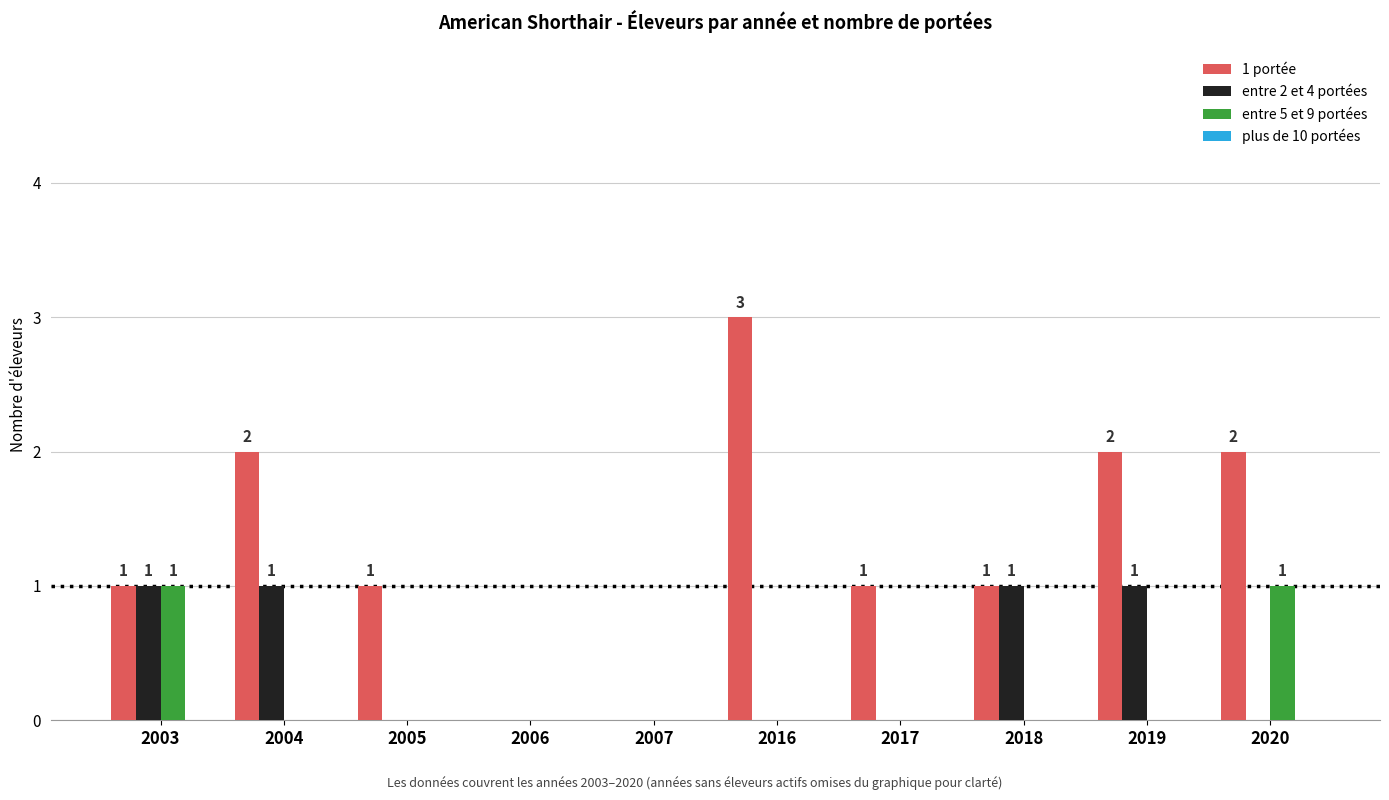

Is it true that 1 portée equals 1 at 2019?

False